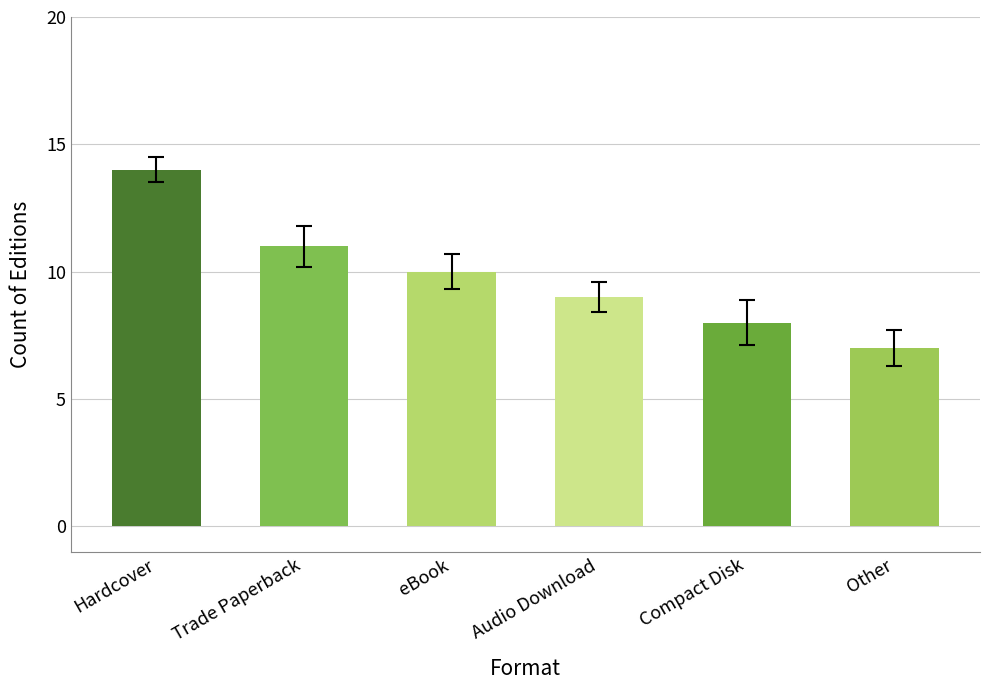

What is the approximate value at Trade Paperback?

11